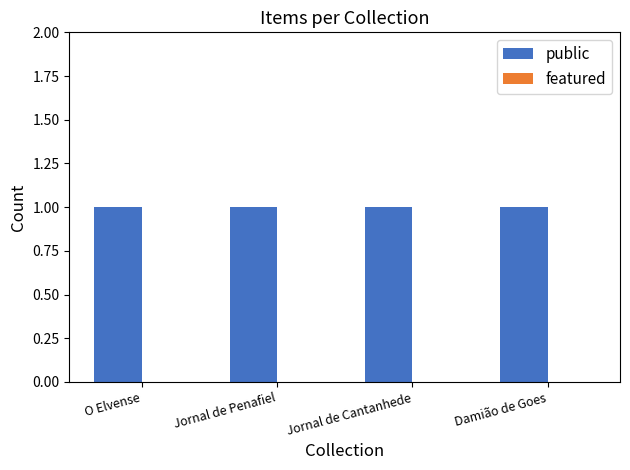

The featured series shows 0 at Jornal de Cantanhede. True or false?

True